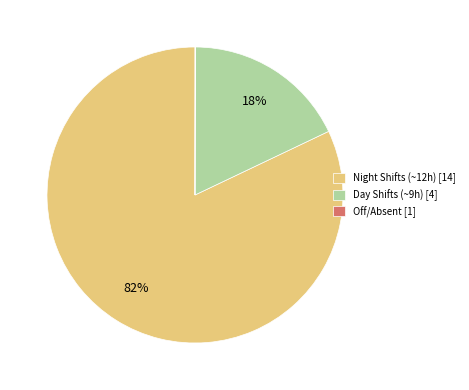

The Day Shifts (~9h) [4] slice represents 18% of the pie. True or false?

True